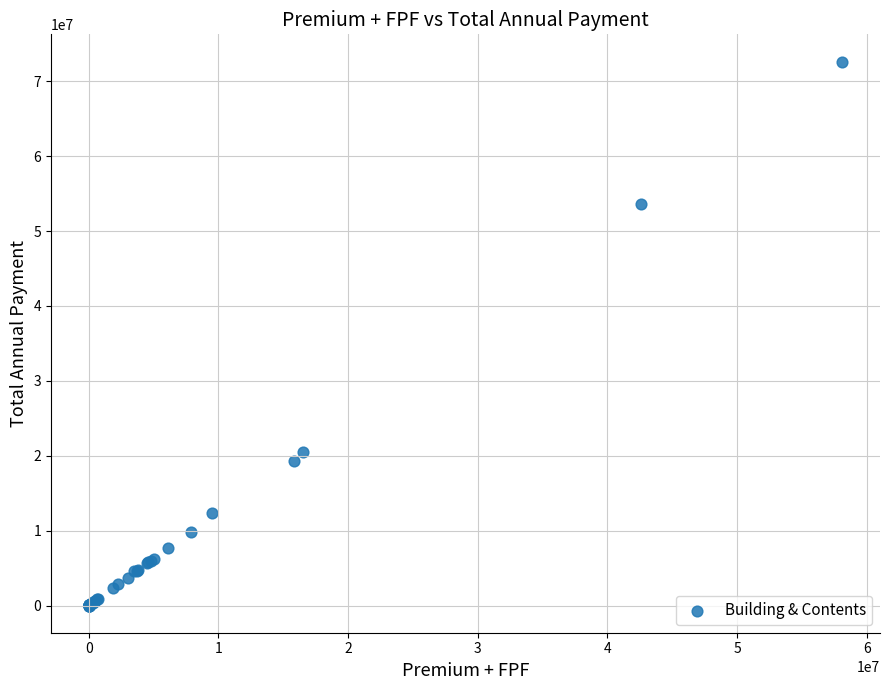

What Y value in the scatter plot is closest to 36317659?

20534894